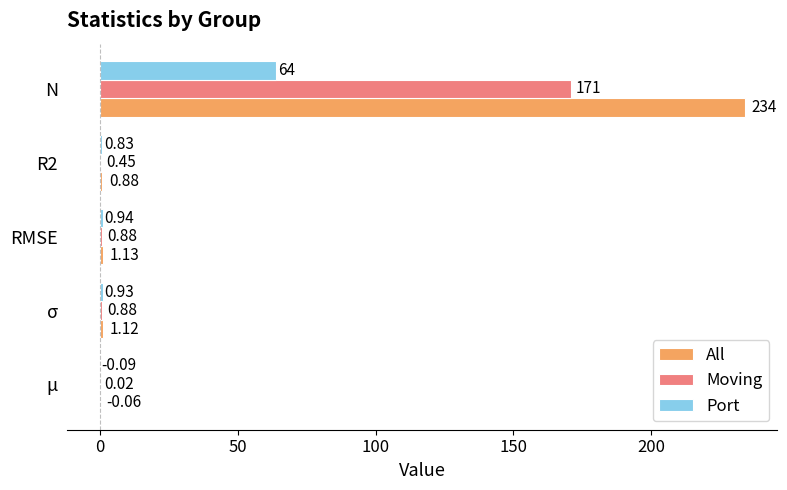

Is the value of Moving at R2 greater than the value of Port at RMSE?

No